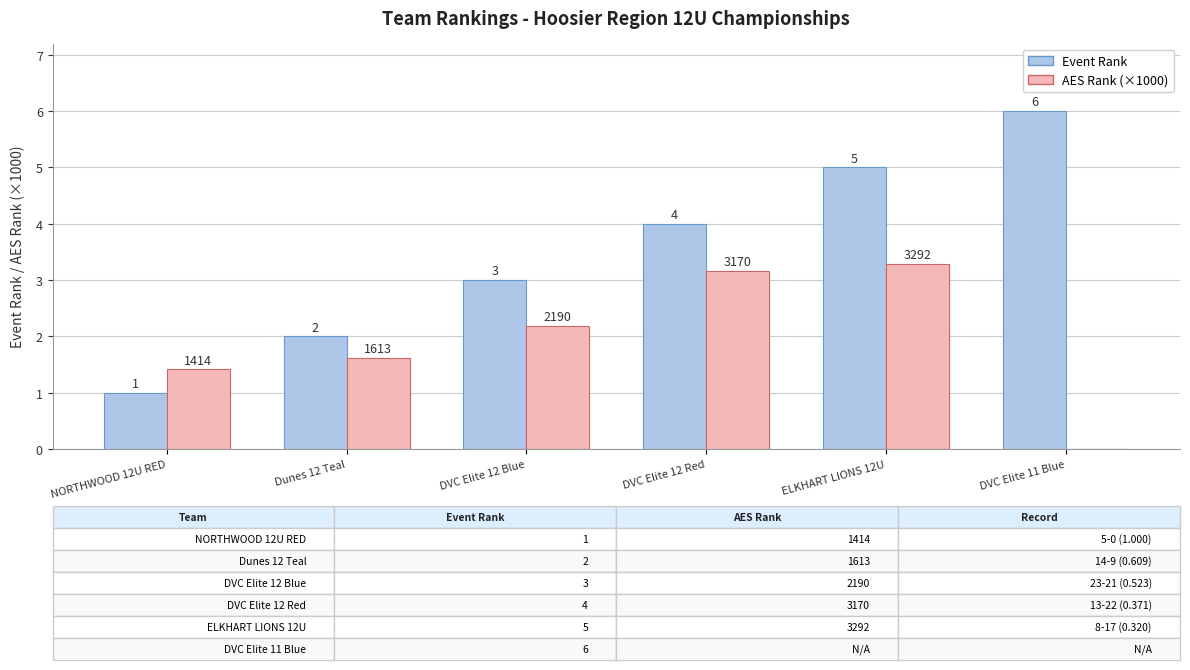

What is the sum of all Event Rank values?

21.0